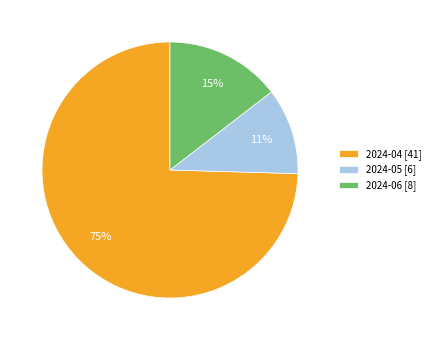

To the nearest percent, what is the average slice percentage?

33%